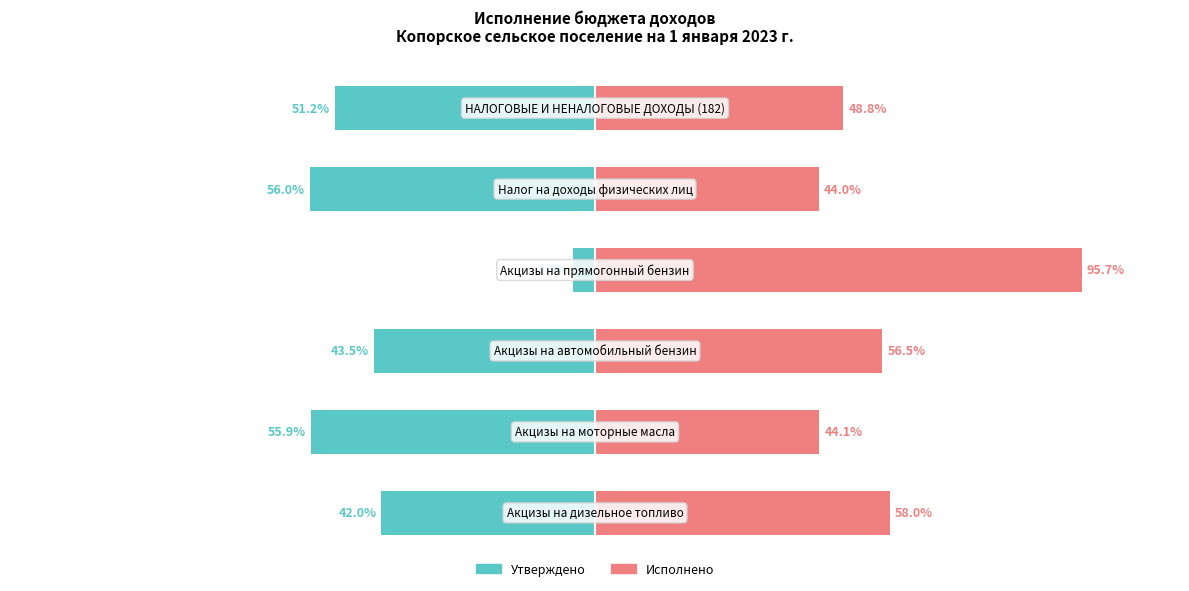

List the series in order of their peak value, lowest first.

Утверждено, Исполнено